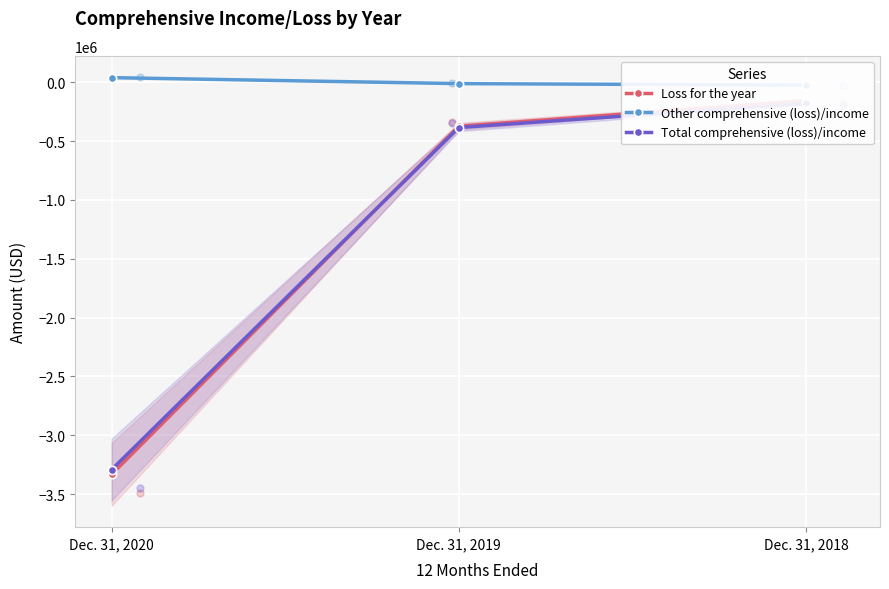

What is the total value across all series at Dec. 31, 2019?

-769410